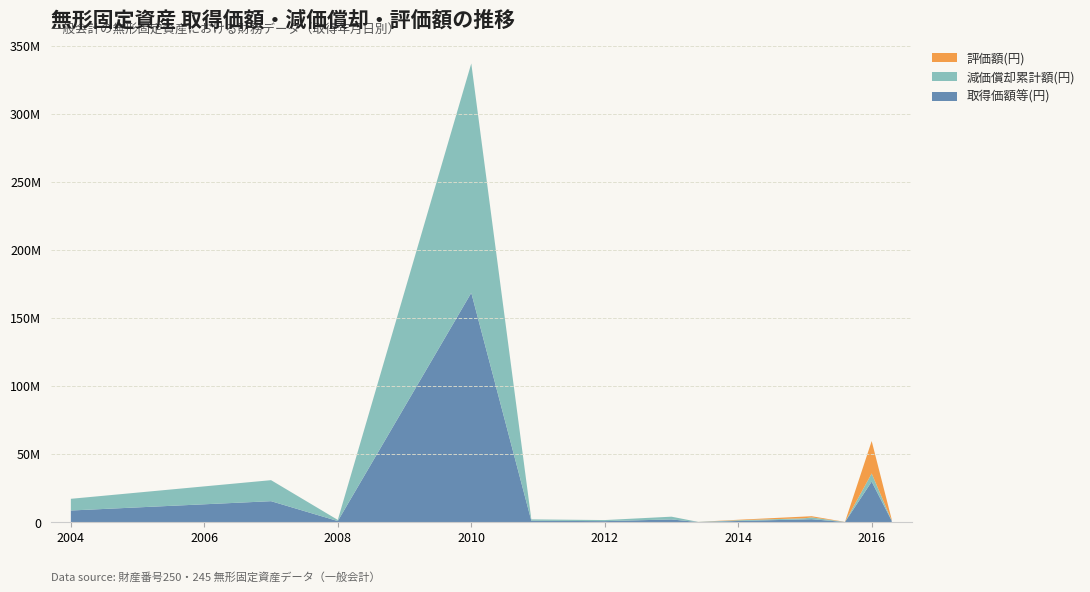

Reading left to right, extract all data points from this chart.

取得価額等(円): 2004=8589420	2007=15435000	2008=840000	2010=168434013	2010=1039500	2012=787500	2013=2027025	2013=105000	2014=896400	2015=2073797	2015=2206440	2015=108000	2016=29808000	2016=1010000
減価償却累計額(円): 2004=8589420	2007=15435000	2008=840000	2010=168434013	2010=1039500	2012=787500	2013=2027025	2013=105000	2014=537840	2015=829518	2015=1323864	2015=43200	2016=5961600	2016=202000
評価額(円): 2004=0	2007=0	2008=0	2010=0	2010=0	2012=0	2013=0	2013=21000	2014=358560	2015=1244279	2015=882576	2015=64800	2016=23846400	2016=808000